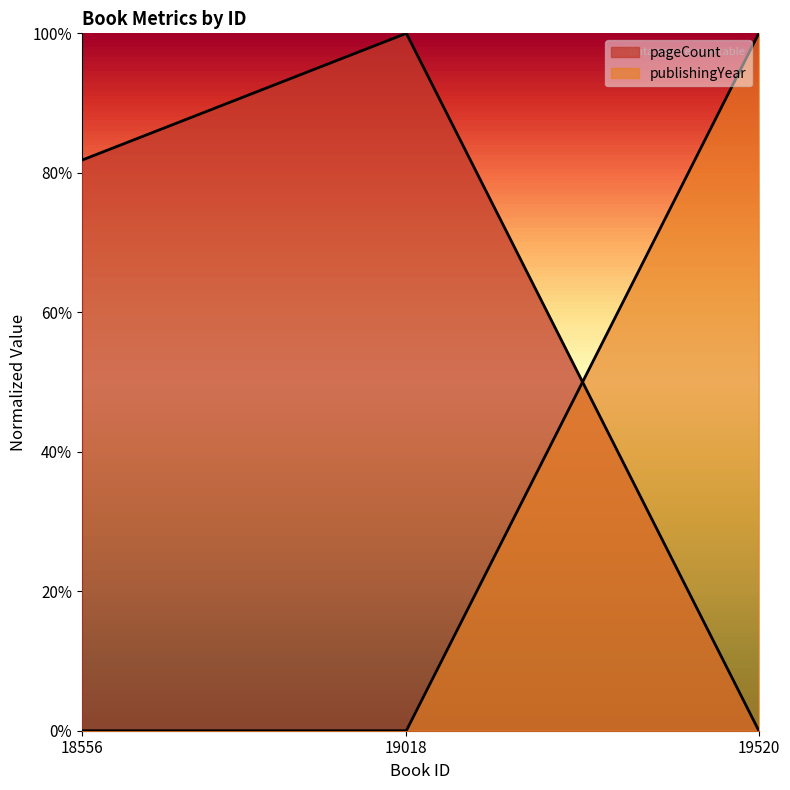

What are all the series names shown in the legend?

pageCount, publishingYear